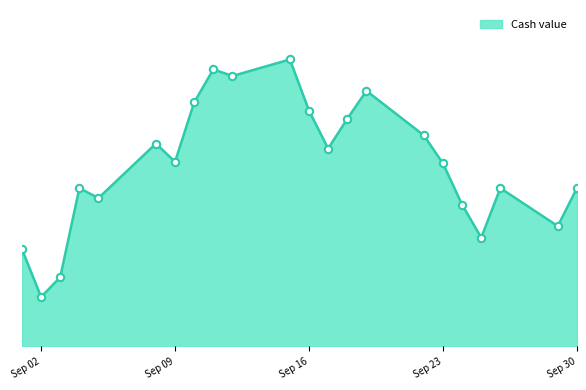

Is this an area chart (filled region under the line)?

Yes